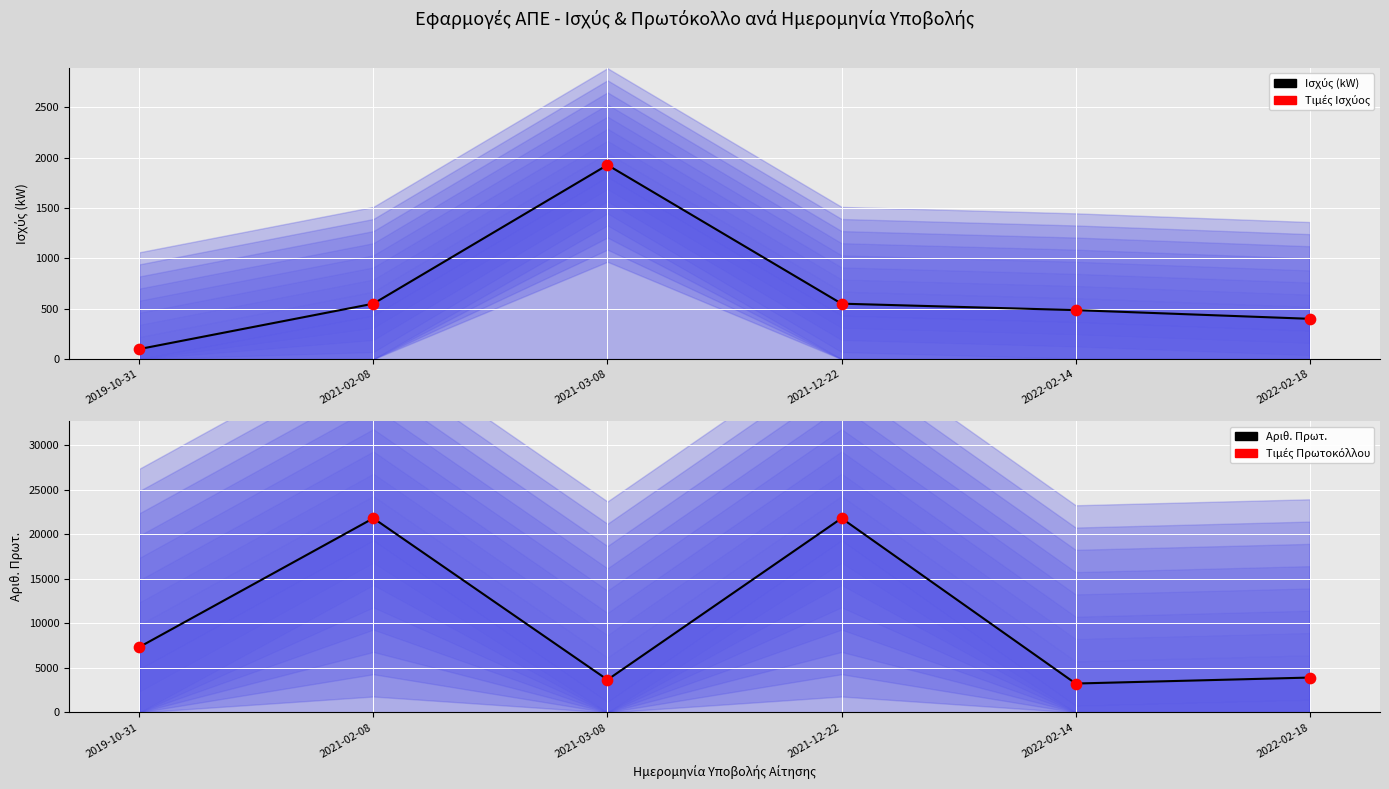

Is the value of Τιμές Ισχύος at 2021-02-08 greater than the value of Τιμές Πρωτοκόλλου at 2019-10-31?

No